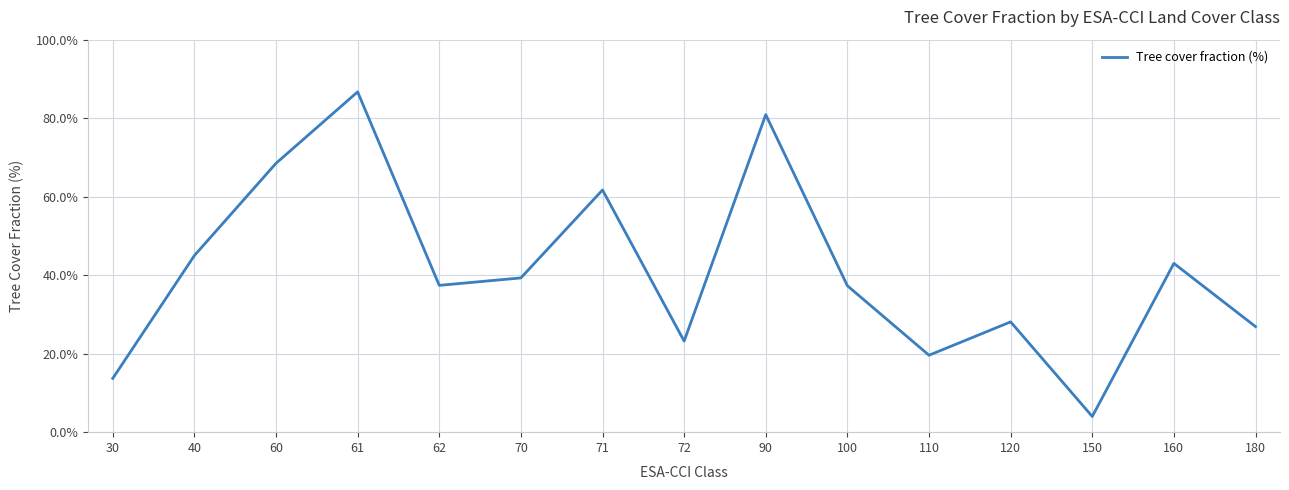

The value at 30 is 20.8. True or false?

False